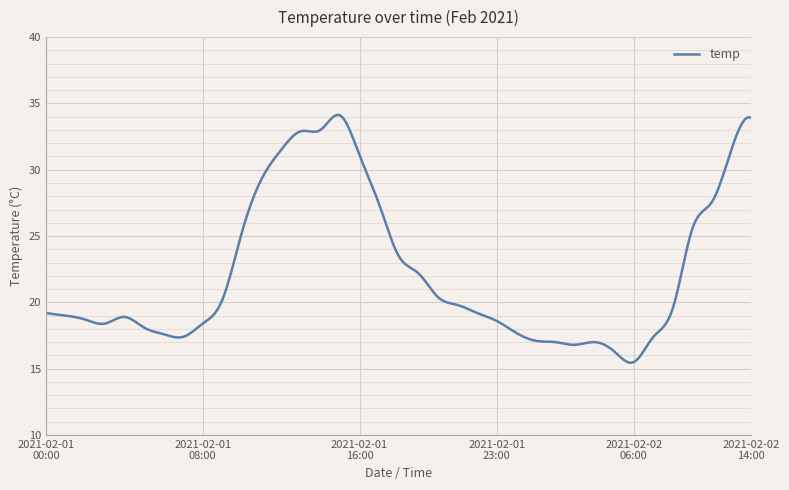

What is the difference between the second highest and second lowest values?

18.7